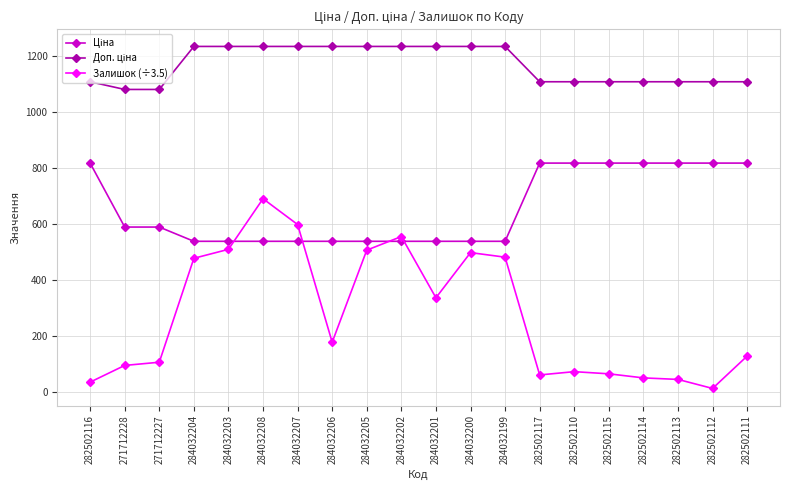

At which label does Залишок (÷3.5) reach its peak?

284032208